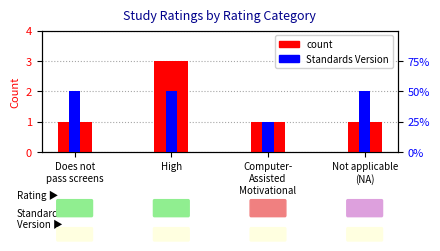

Rank the series at Computer-
Assisted
Motivational from lowest to highest value.

count, Standards Version